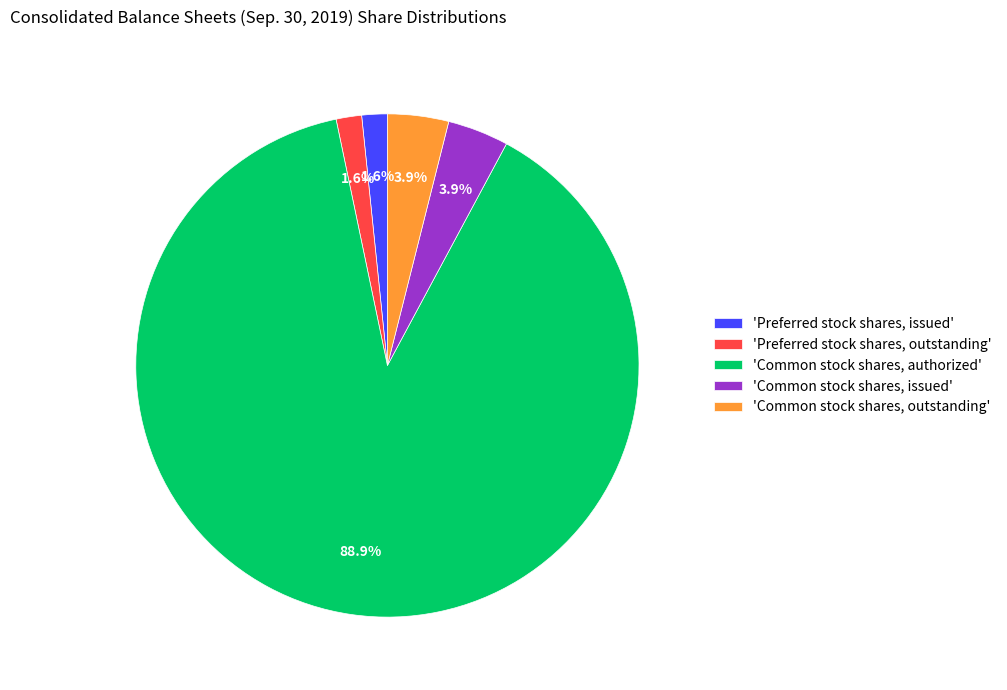

What is the largest slice in the pie chart?

'Common stock shares, authorized'